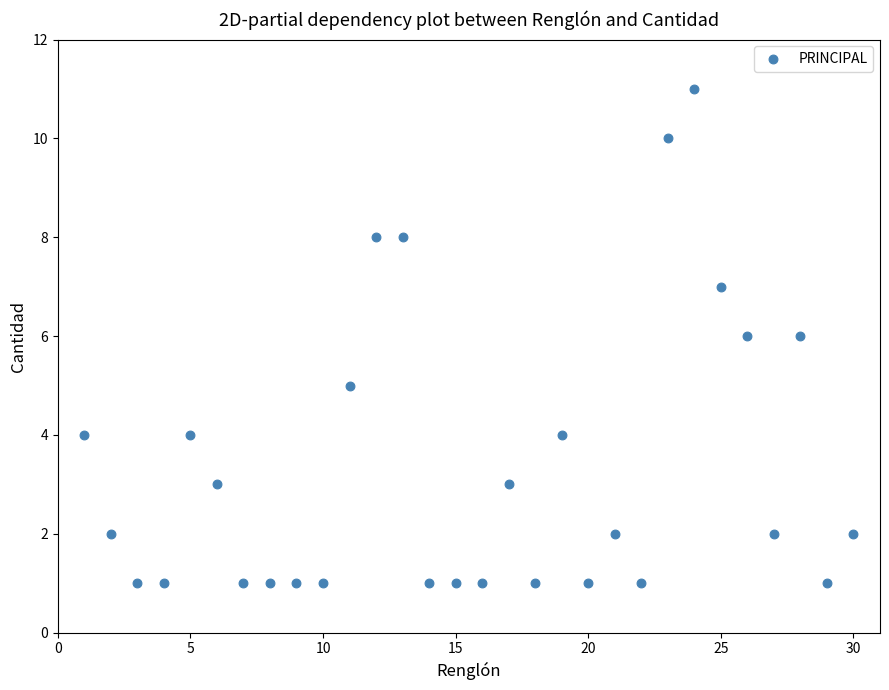

What is the range of Y values (max minus min)?

10